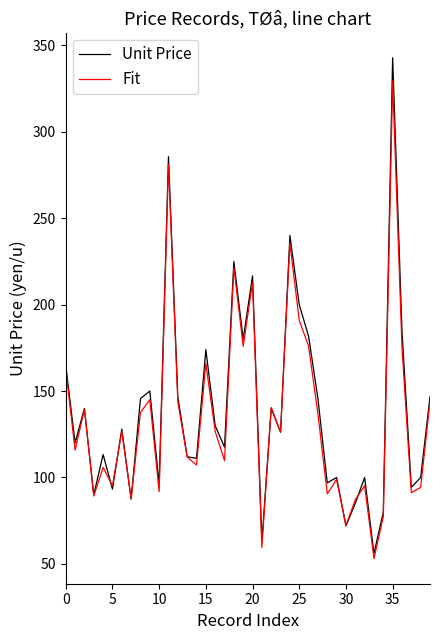

Rank the series by their maximum value, from lowest to highest.

Fit, Unit Price